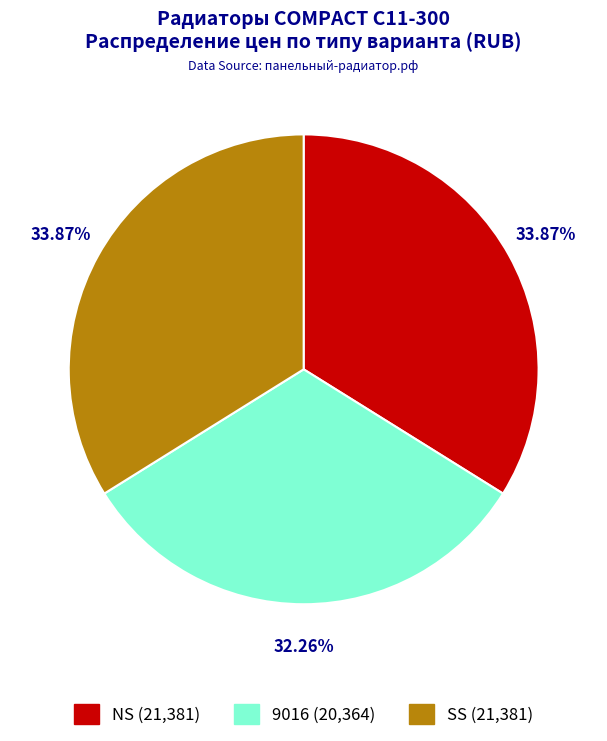

Is the sum of SS (21,381) and 9016 (20,364) greater than half?

Yes